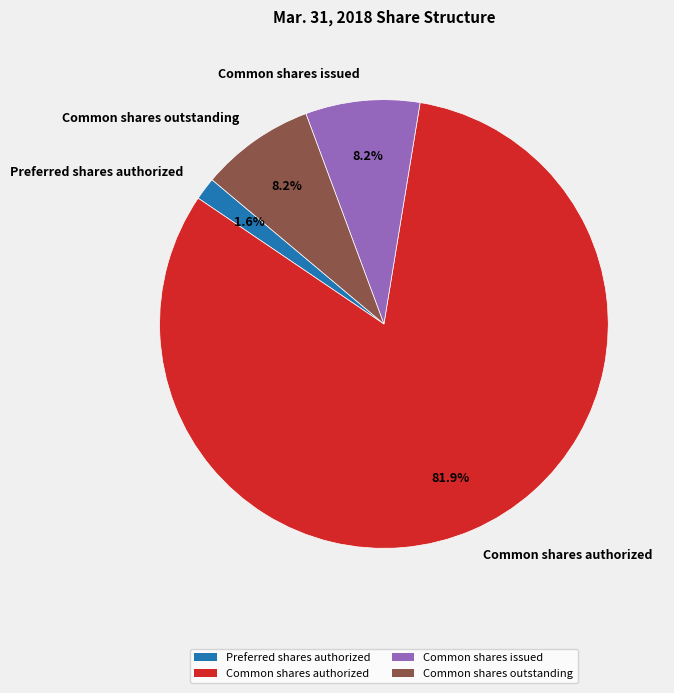

What is the majority slice?

Common shares authorized